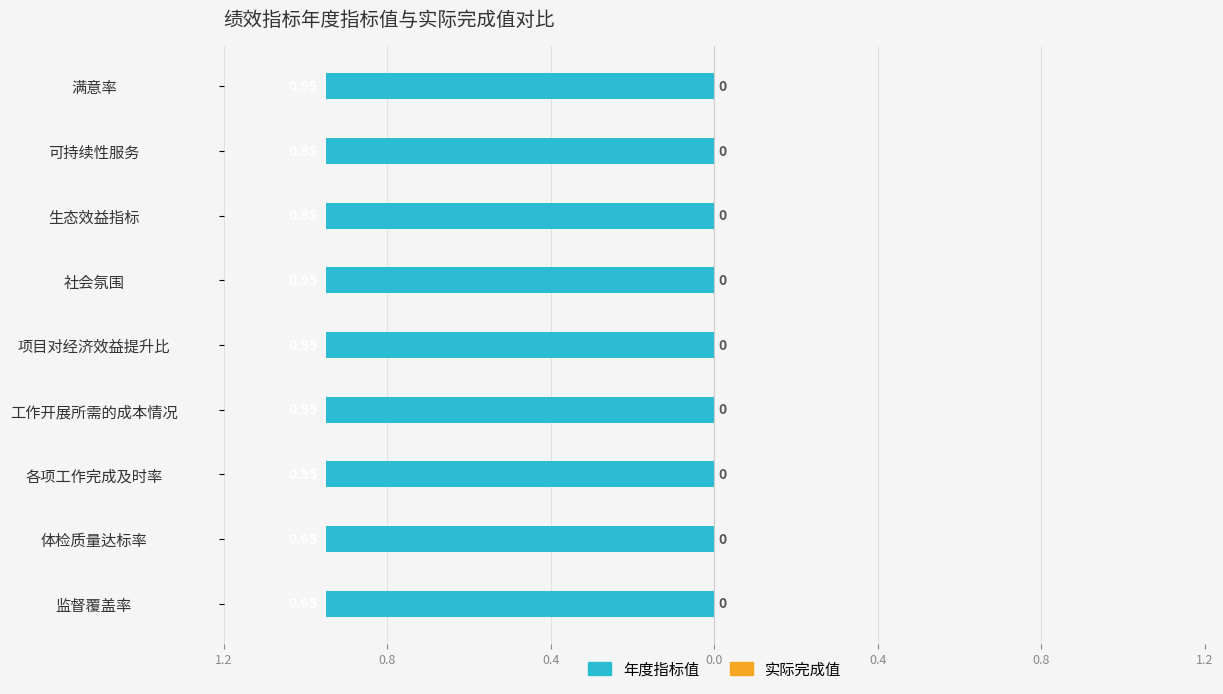

Is the value of 年度指标值 at 各项工作完成及时率 greater than the value of 实际完成值 at 监督覆盖率?

Yes